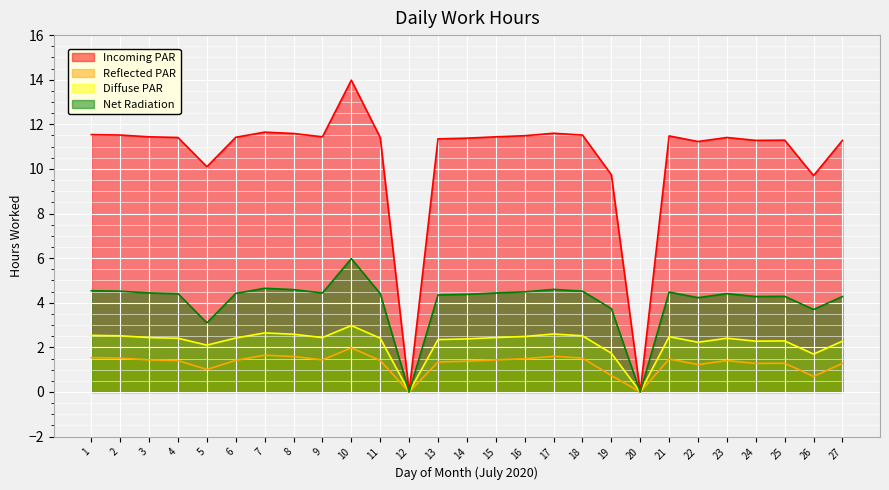

Reading left to right, extract all data points from this chart.

Incoming PAR: 11.5	11.5	11.4	11.4	10.1	11.4	11.7	11.6	11.4	14.0	11.4	0.0	11.3	11.4	11.4	11.5	11.6	11.5	9.7	0.0	11.5	11.2	11.4	11.3	11.3	9.7	11.3
Reflected PAR: 1.5	1.5	1.4	1.4	1.0	1.4	1.6	1.6	1.4	2.0	1.4	0.0	1.4	1.4	1.4	1.5	1.6	1.5	0.7	0.0	1.5	1.2	1.4	1.3	1.3	0.7	1.3
Diffuse PAR: 2.5	2.5	2.4	2.4	2.1	2.4	2.6	2.6	2.4	3.0	2.4	0.0	2.4	2.4	2.4	2.5	2.6	2.5	1.7	0.0	2.5	2.2	2.4	2.3	2.3	1.7	2.3
Net Radiation: 4.5	4.5	4.4	4.4	3.1	4.4	4.7	4.6	4.4	6.0	4.4	0.0	4.3	4.4	4.4	4.5	4.6	4.5	3.7	0.0	4.5	4.2	4.4	4.3	4.3	3.7	4.3